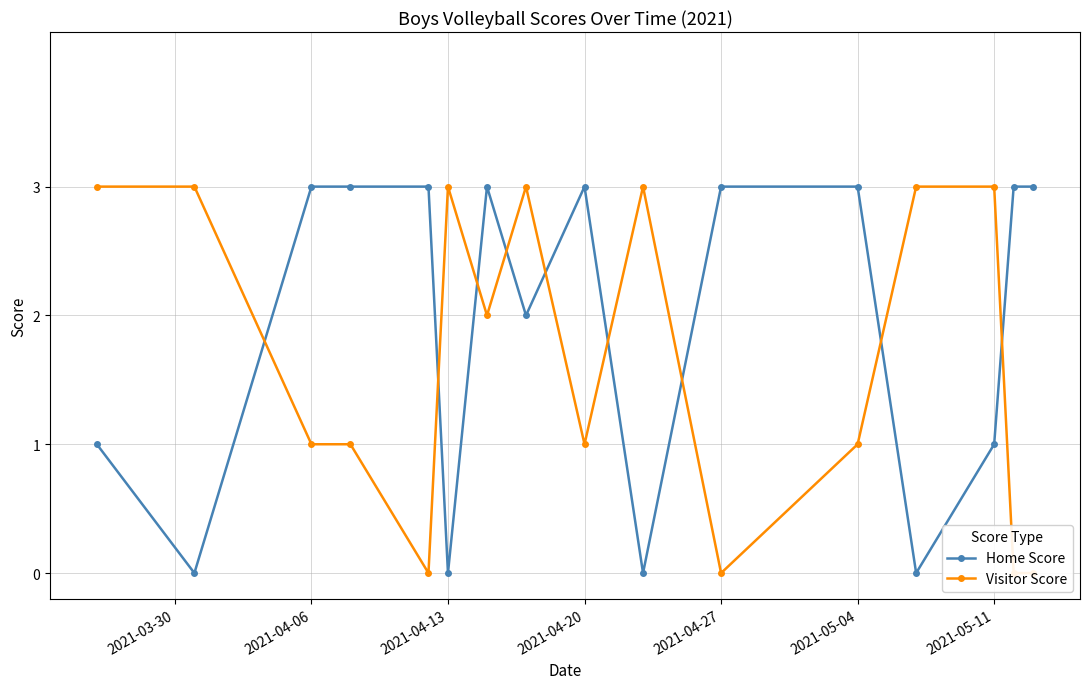

True or false: Home Score has more than 1 points higher than both neighbors.

True